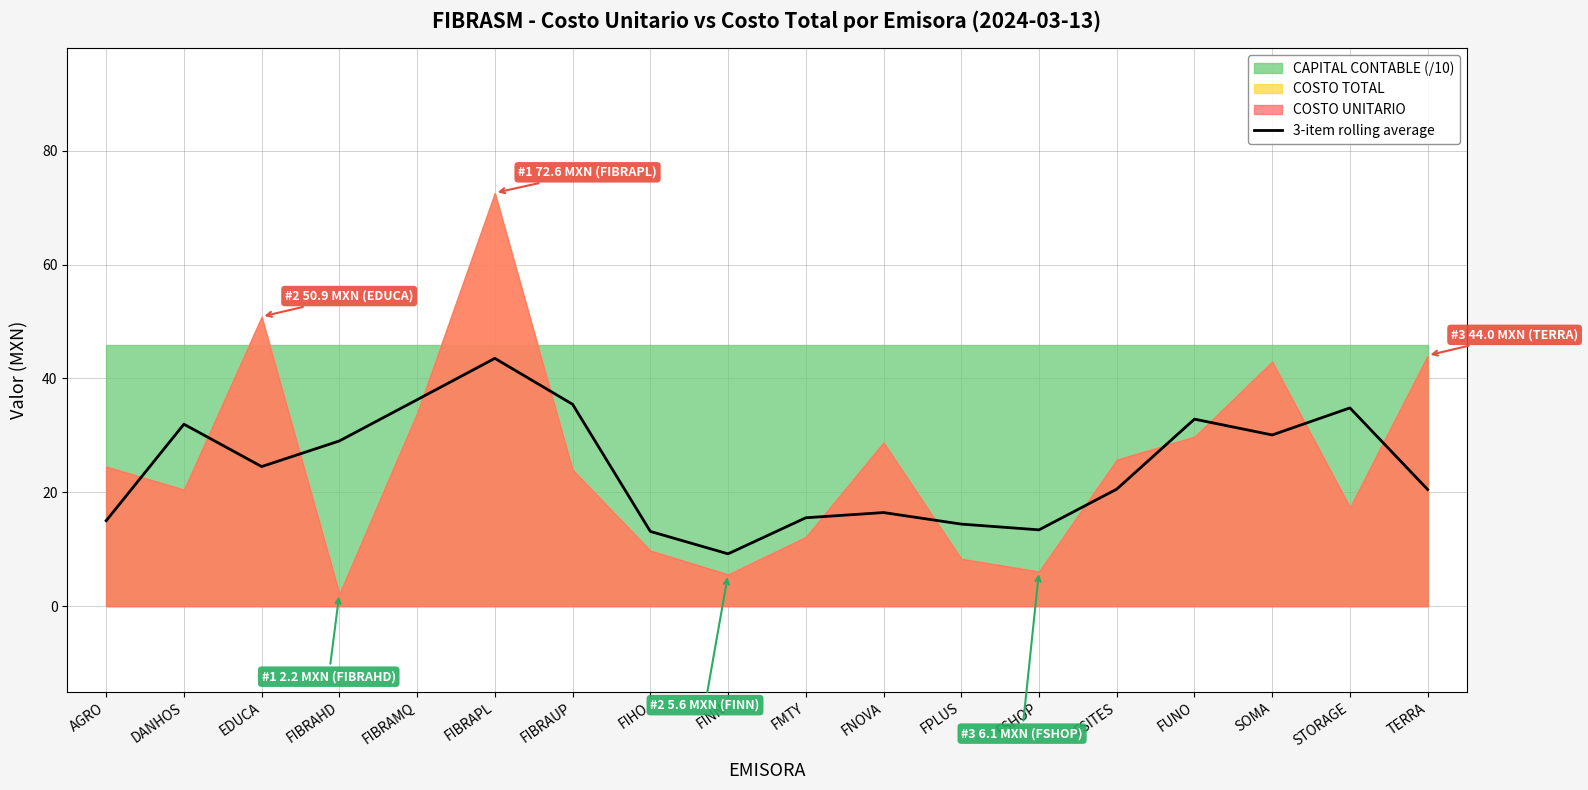

At which category does the data reach its first local valley?

EDUCA